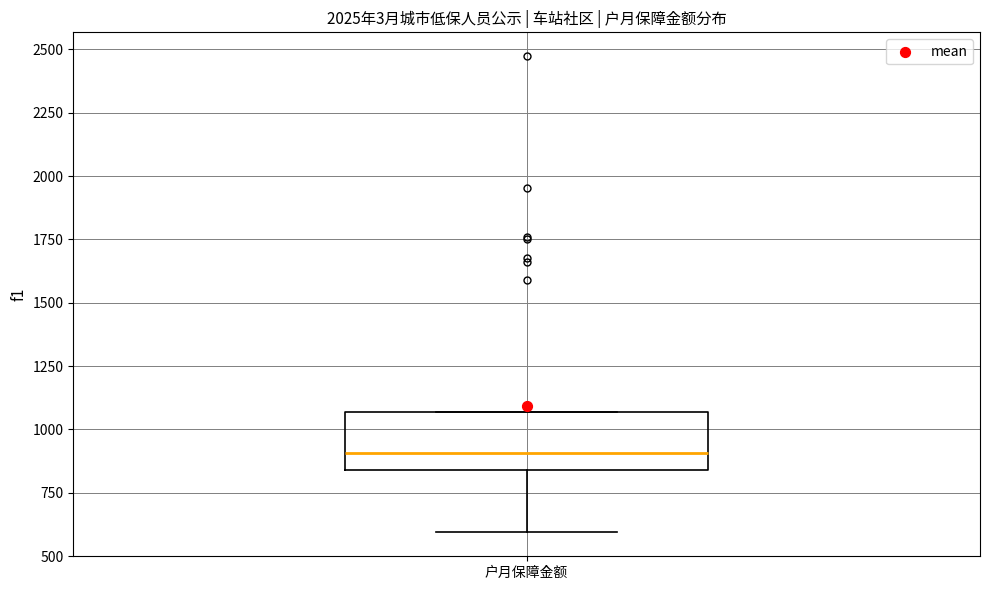

Transcribe this box plot: give where the median line is, the range the box spans, and where the two whiskers end, as read against the y-axis. The values are not printed on the chart, so give them approximately, as read against the axis.

median 900, box 850 to 1050, whiskers 600 to 1050